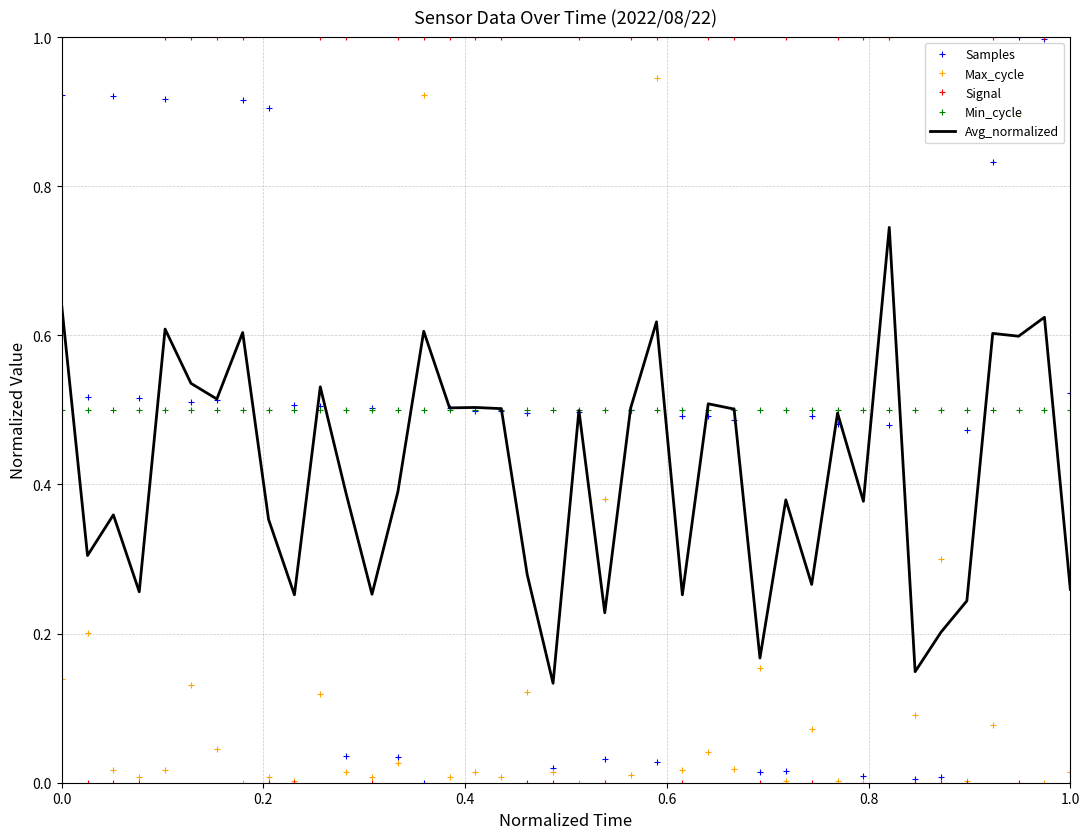

True or false: Signal and Min_cycle intersect in this chart.

True